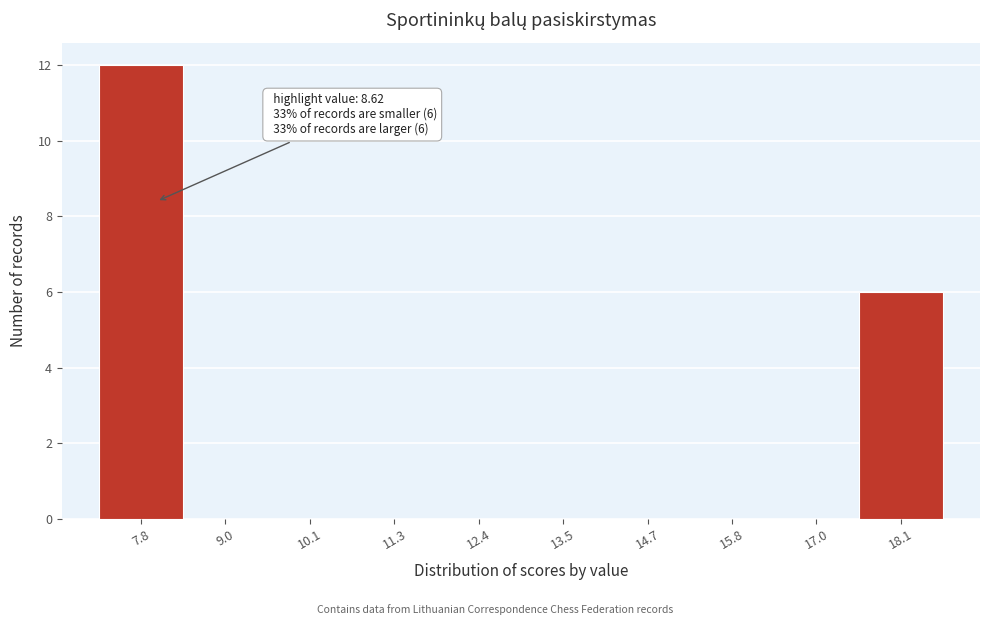

Reading left to right, extract all data points from this chart.

7.8=12	9.0=0	10.1=0	11.3=0	12.4=0	13.5=0	14.7=0	15.8=0	17.0=0	18.1=6